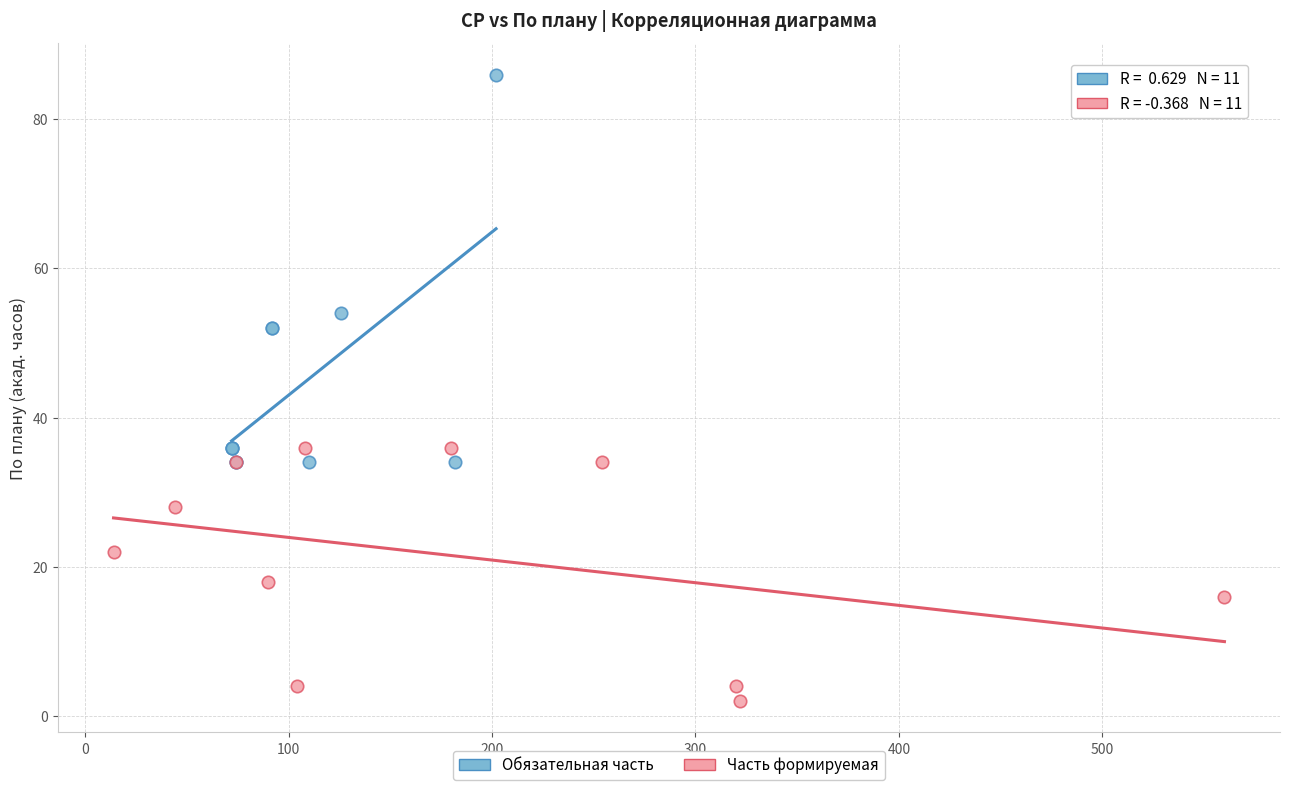

Which series has the largest Y range (max minus min)?

Обязательная часть